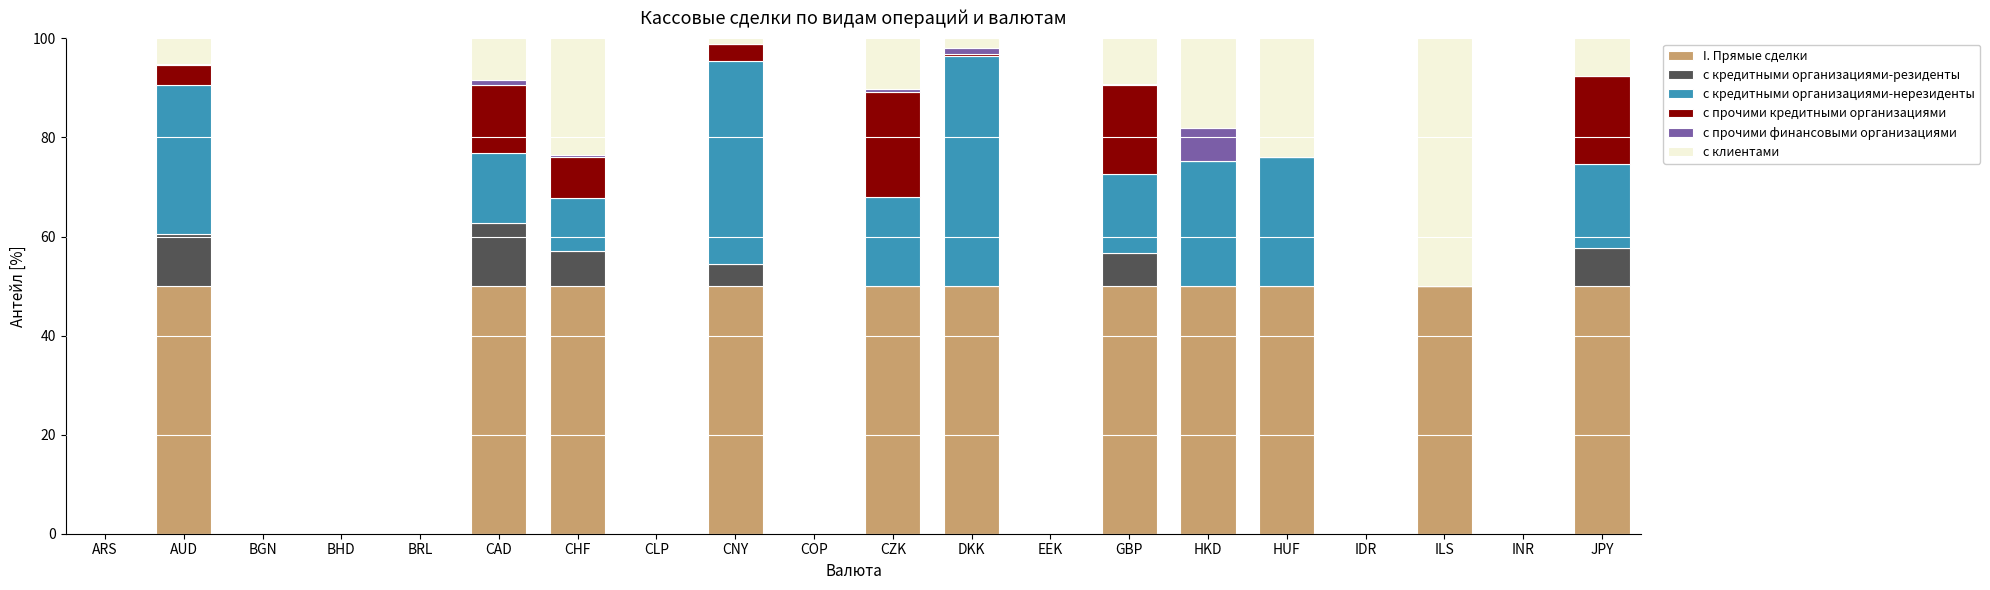

What is the highest value of the I. Прямые сделки series?

50.0